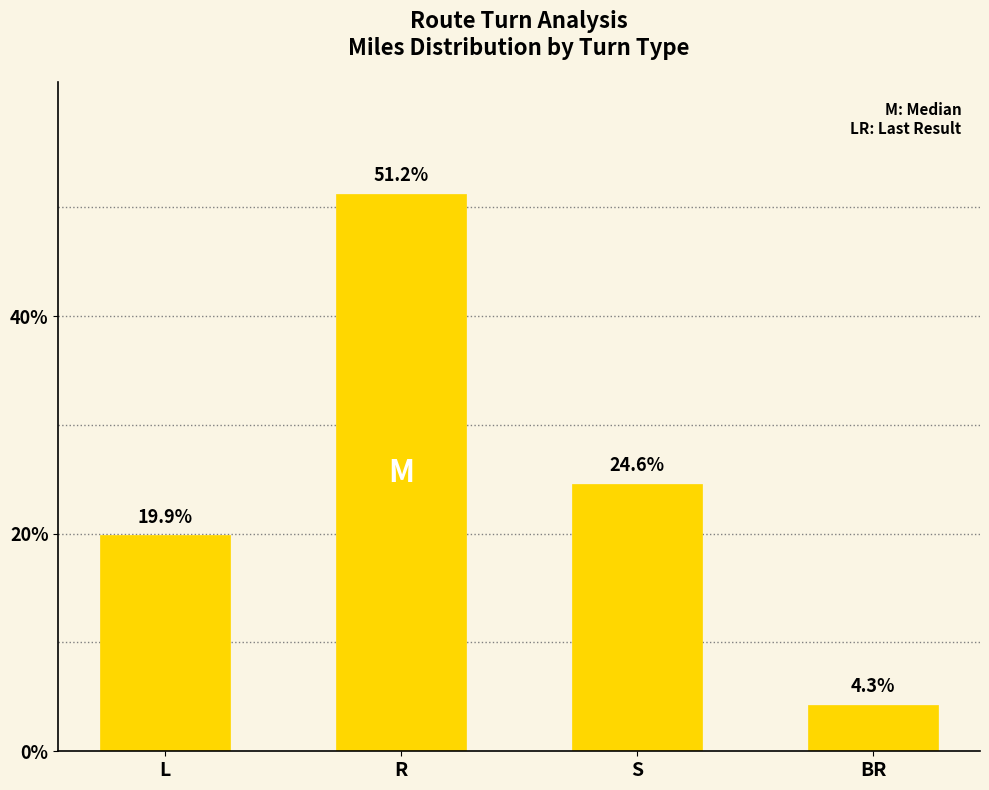

Reading left to right, transcribe all the data shown in this chart.

L=19.9	R=51.2	S=24.6	BR=4.3